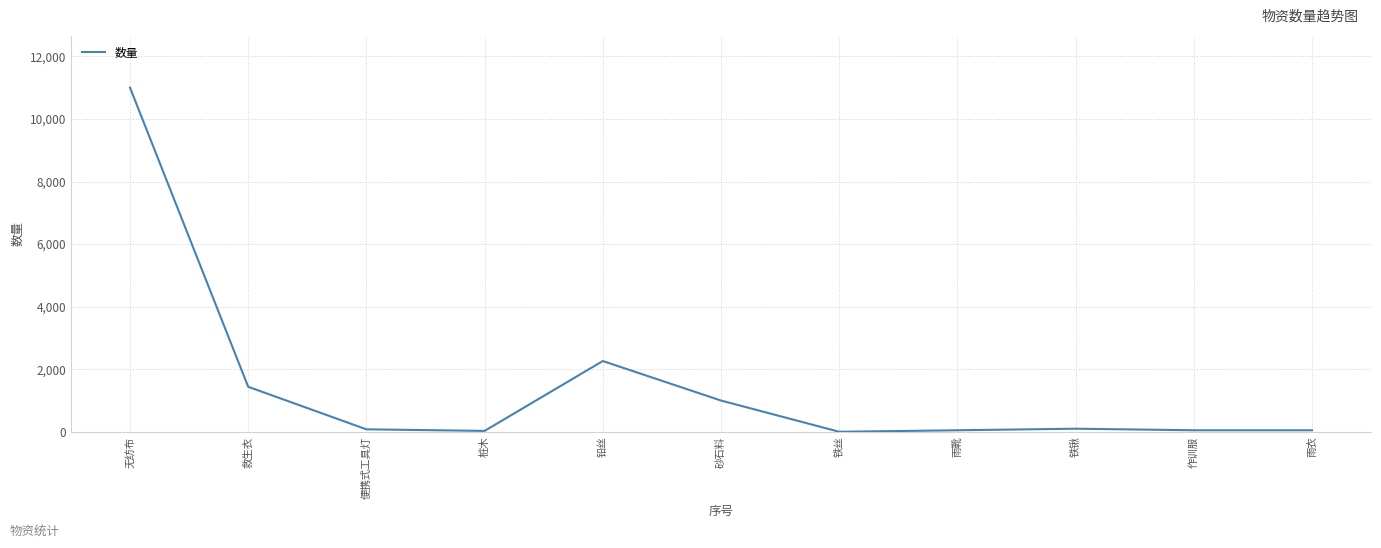

The chart shows a value of 1440 at 救生衣. True or false?

True